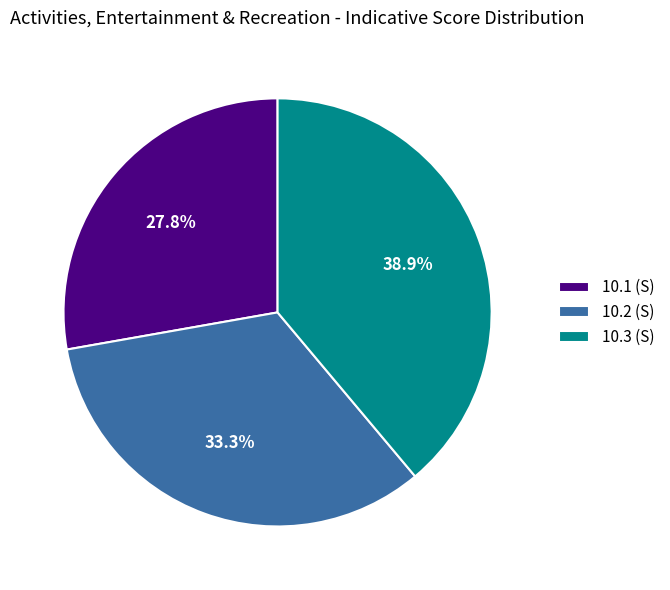

Is 10.1 (S) the majority of the pie?

No